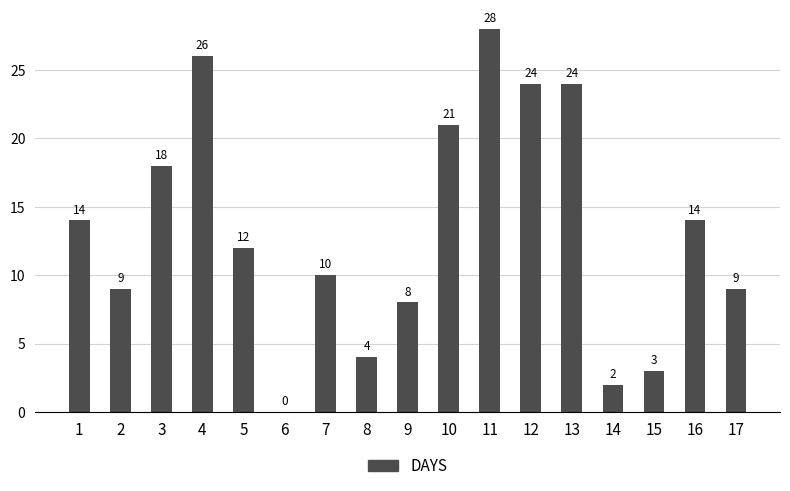

At which category does the chart reach its peak across all series?

11